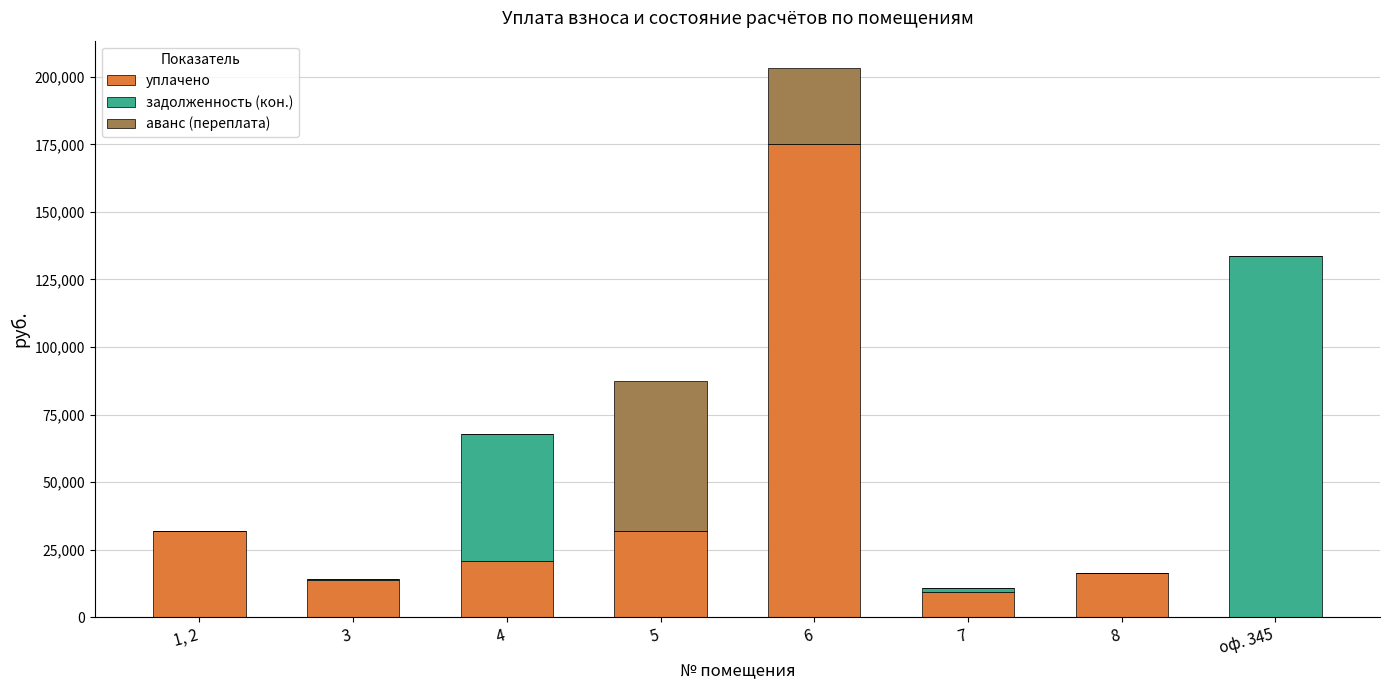

At which category is the sum across all series the highest?

6